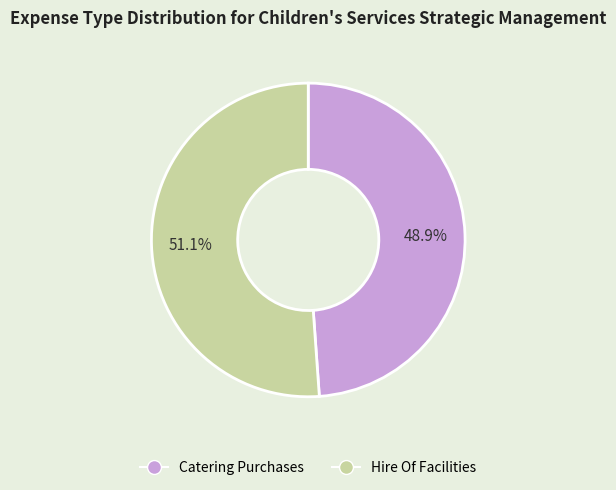

Count the number of slices in the pie.

2